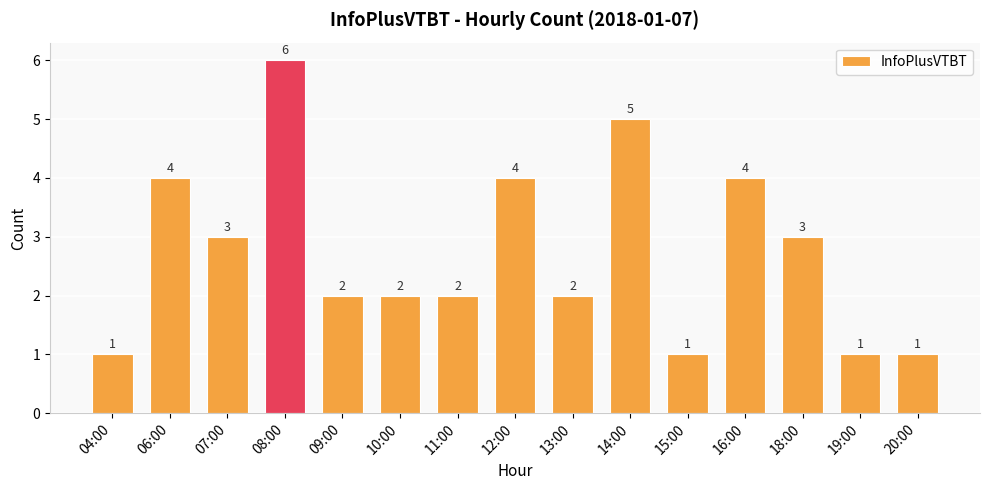

True or false: the data shows 2 at 16:00.

False